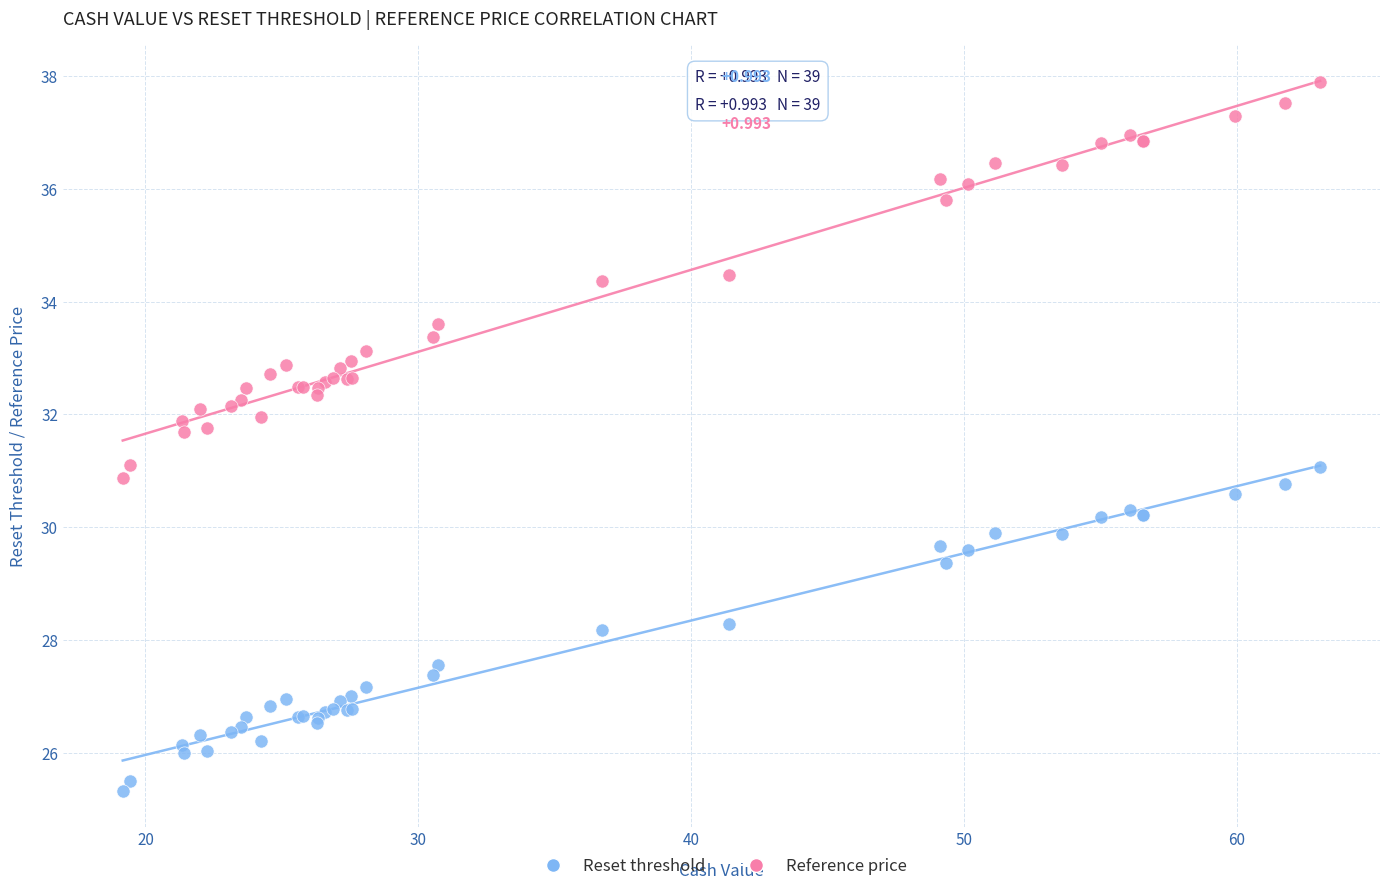

What is the X range (max minus min) for the scatter plot?

43.9